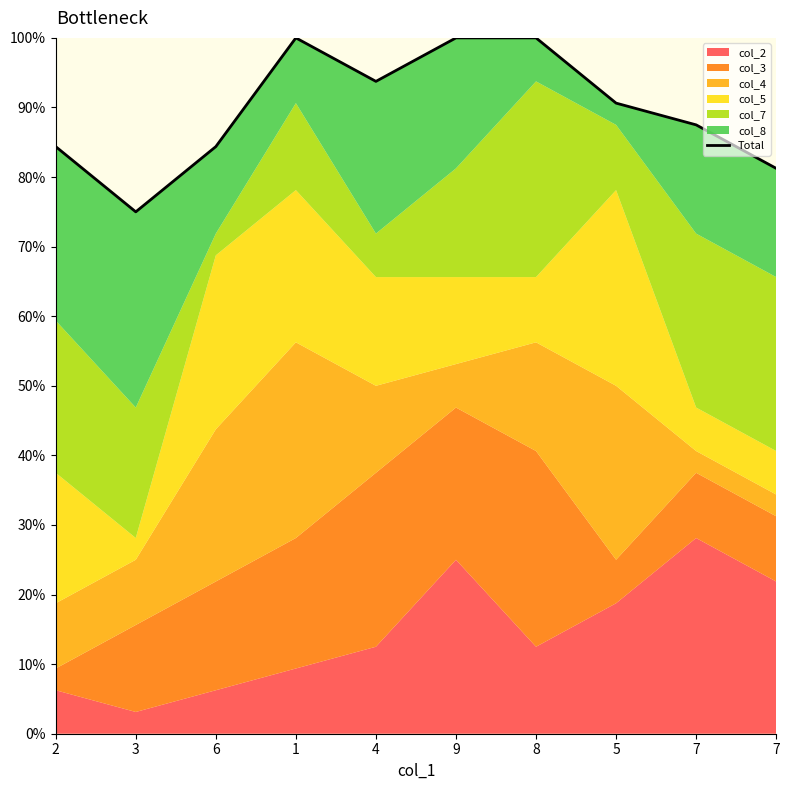

Between 9 and 4, which is larger?

9